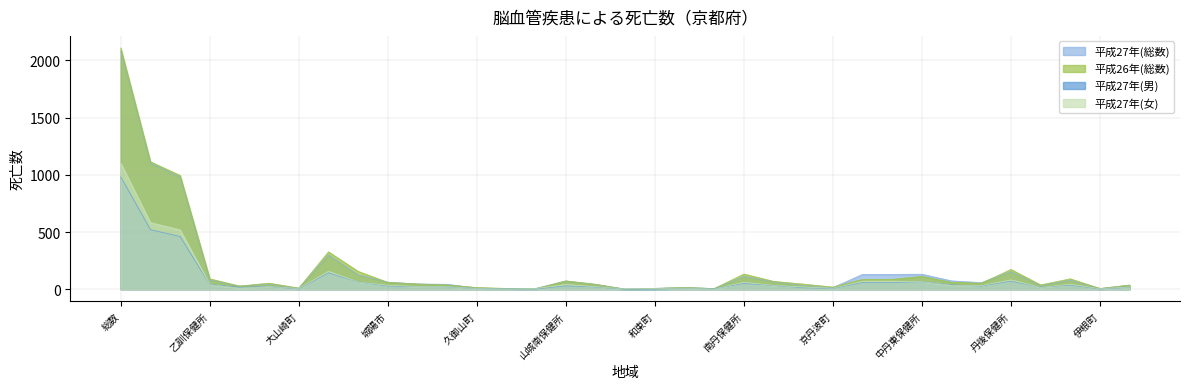

True or false: 平成27年(女) and 平成26年(総数) cross at least once.

True